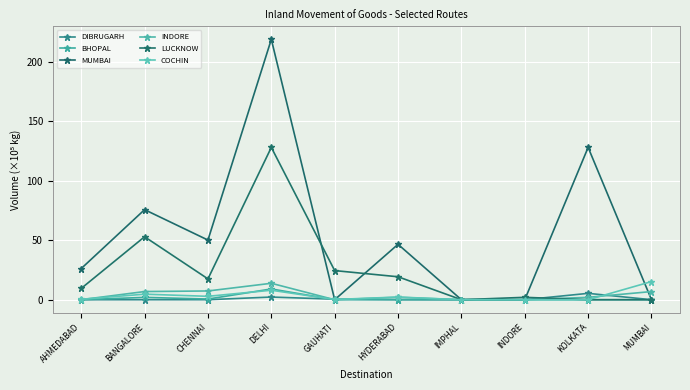

The value of INDORE at DELHI is 13.8. True or false?

True